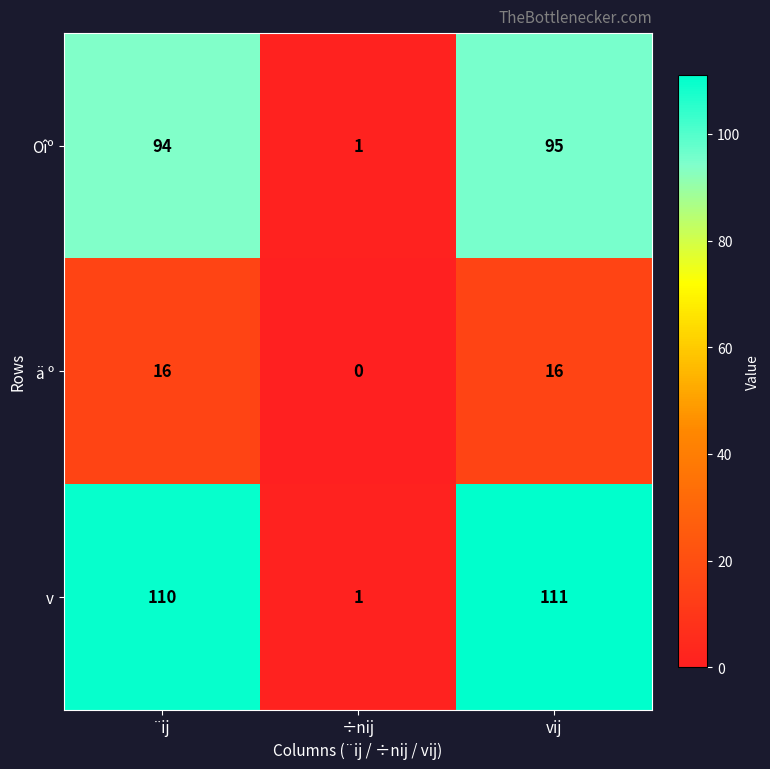

What is the average value of the ä º series?

11